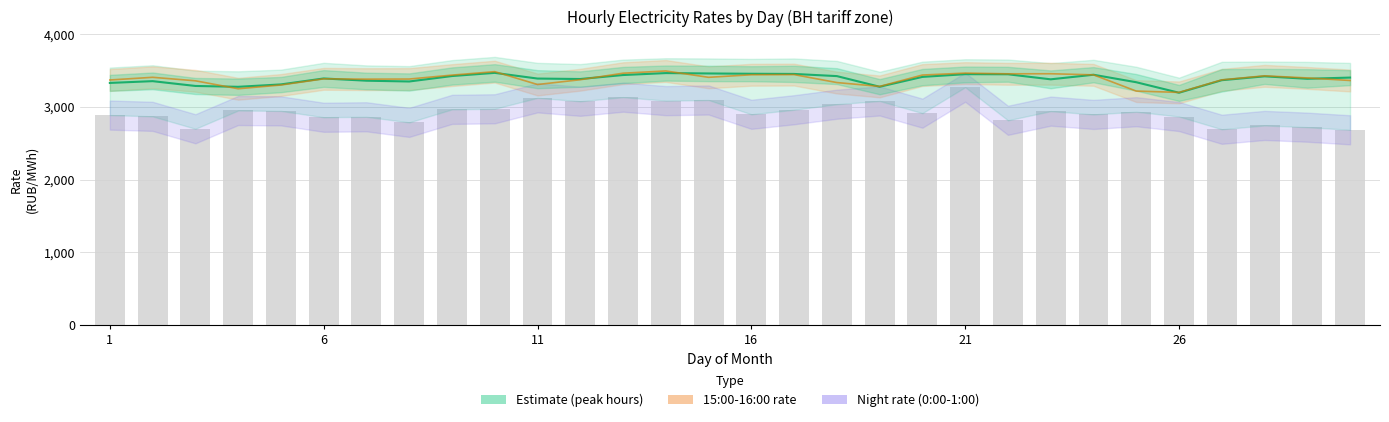

What is the maximum value shown in the chart?

3493.0